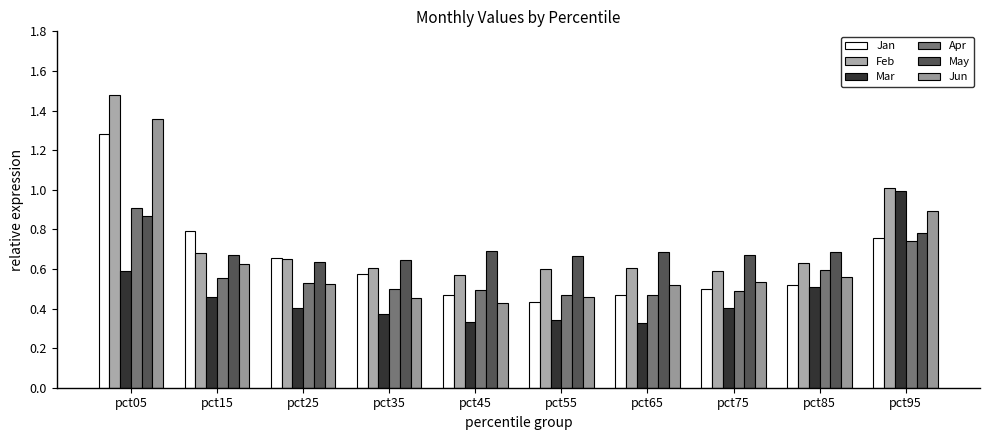

How many categories are shown in the chart?

10